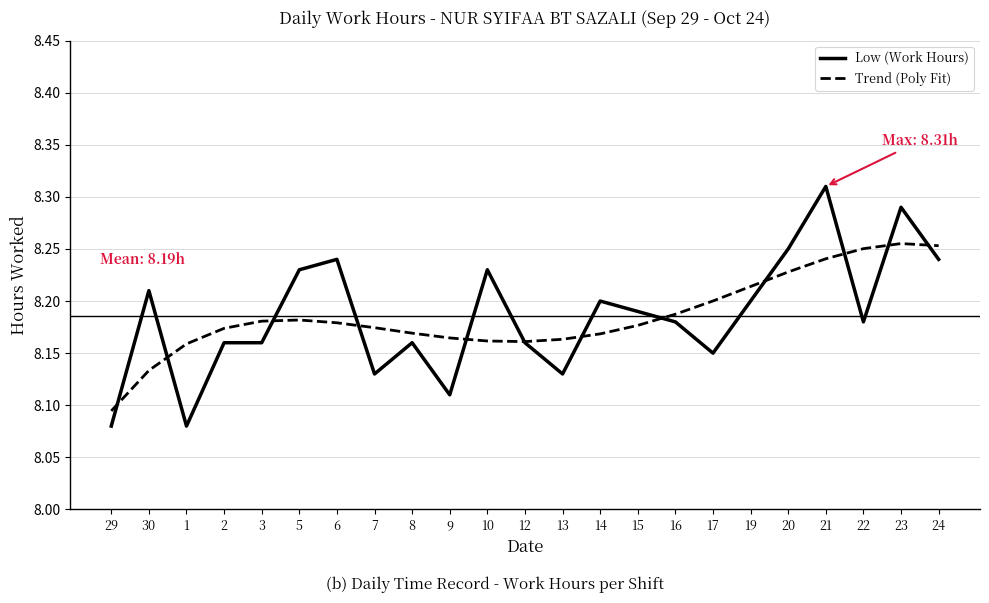

Between 3 and 22, which series saw the biggest shift?

Trend (Poly Fit)